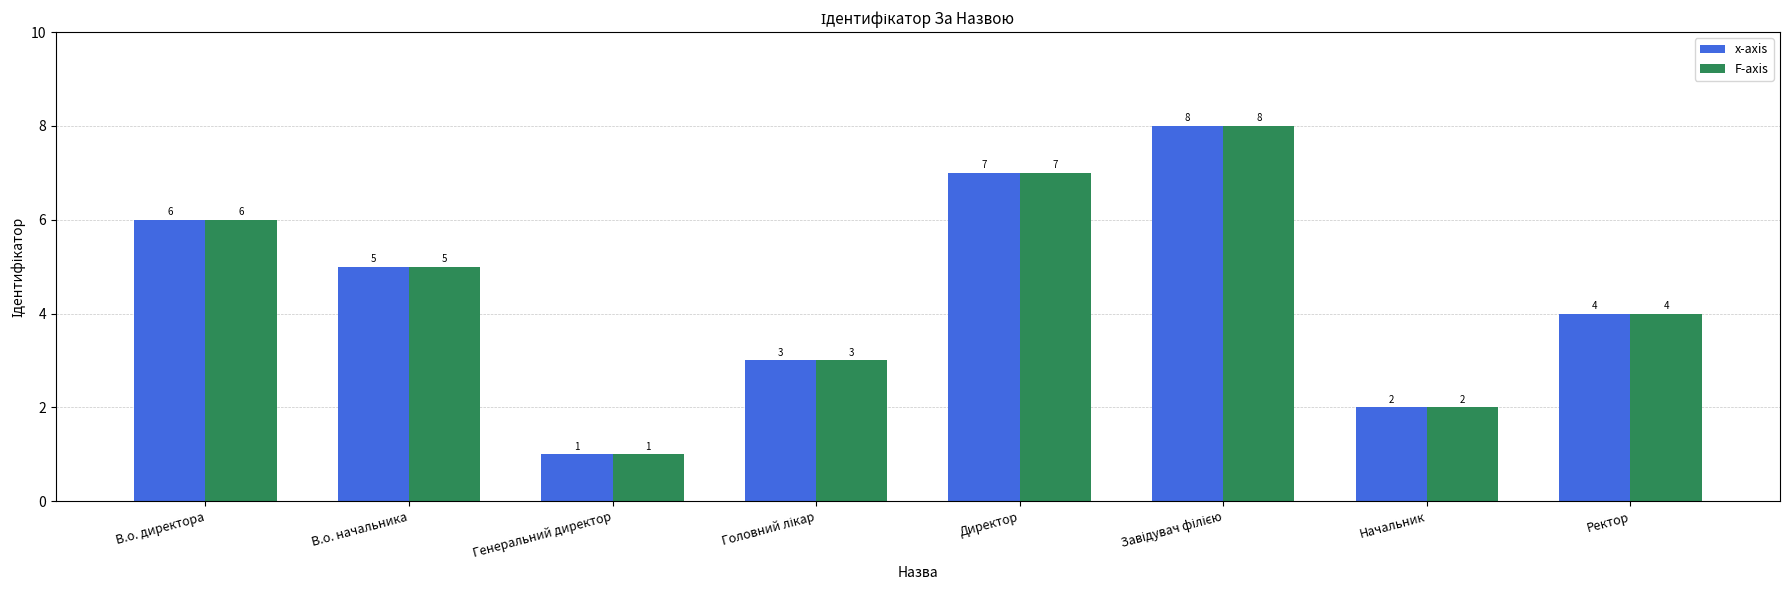

Reading left to right, transcribe all the data shown in this chart.

x-axis: 6	5	1	3	7	8	2	4
F-axis: 6	5	1	3	7	8	2	4